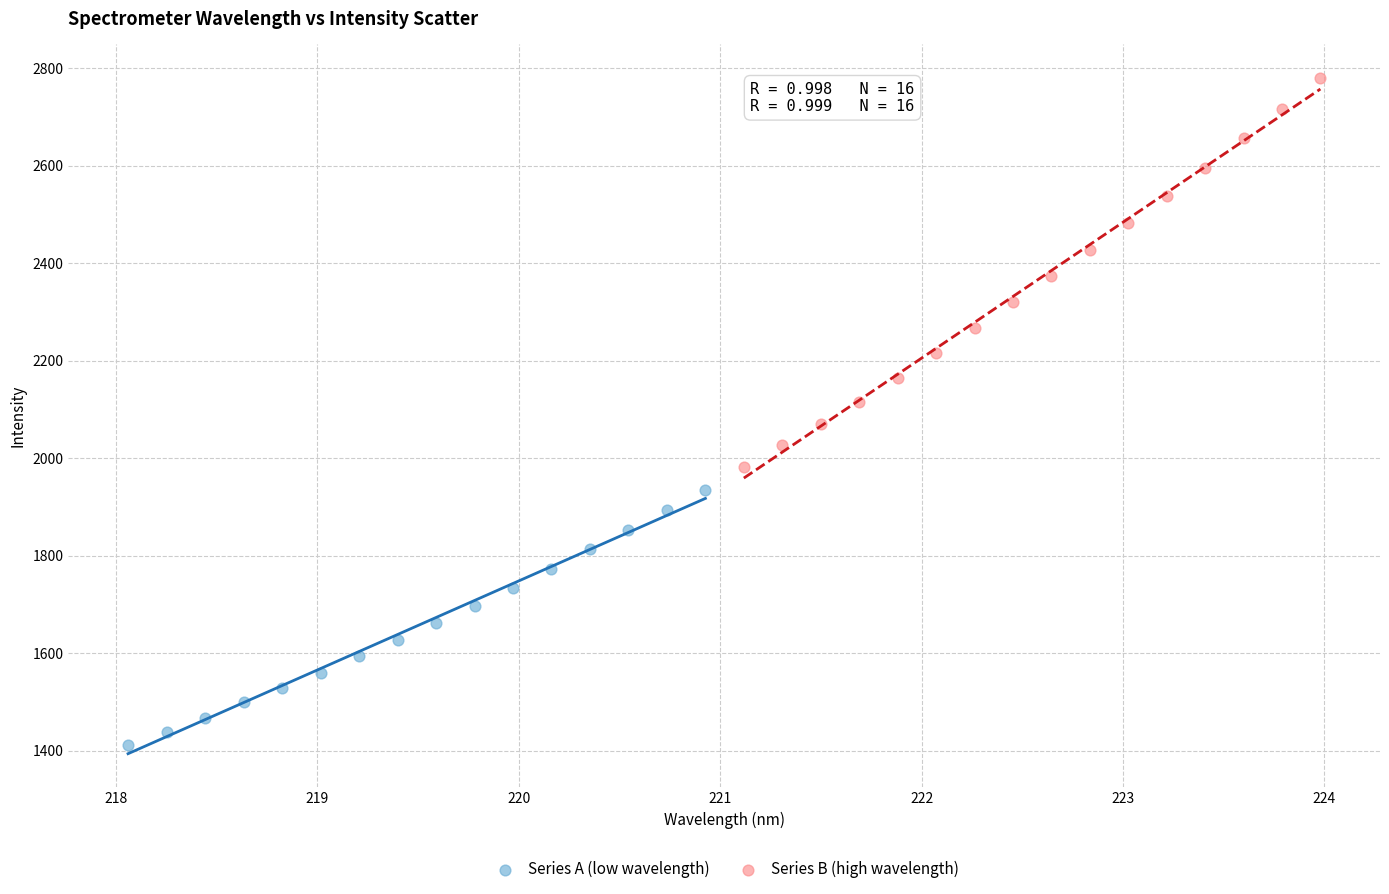

Which series contains the lowest Y value?

Series A (low wavelength)